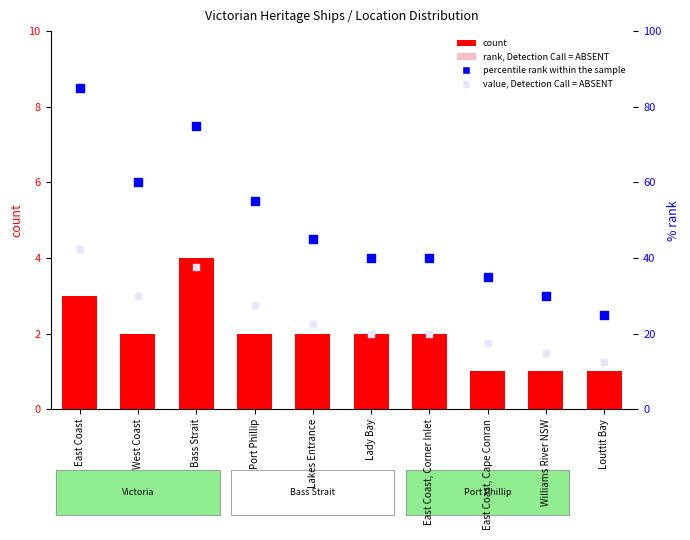

Which series has the widest spread of Y values?

percentile rank within the sample